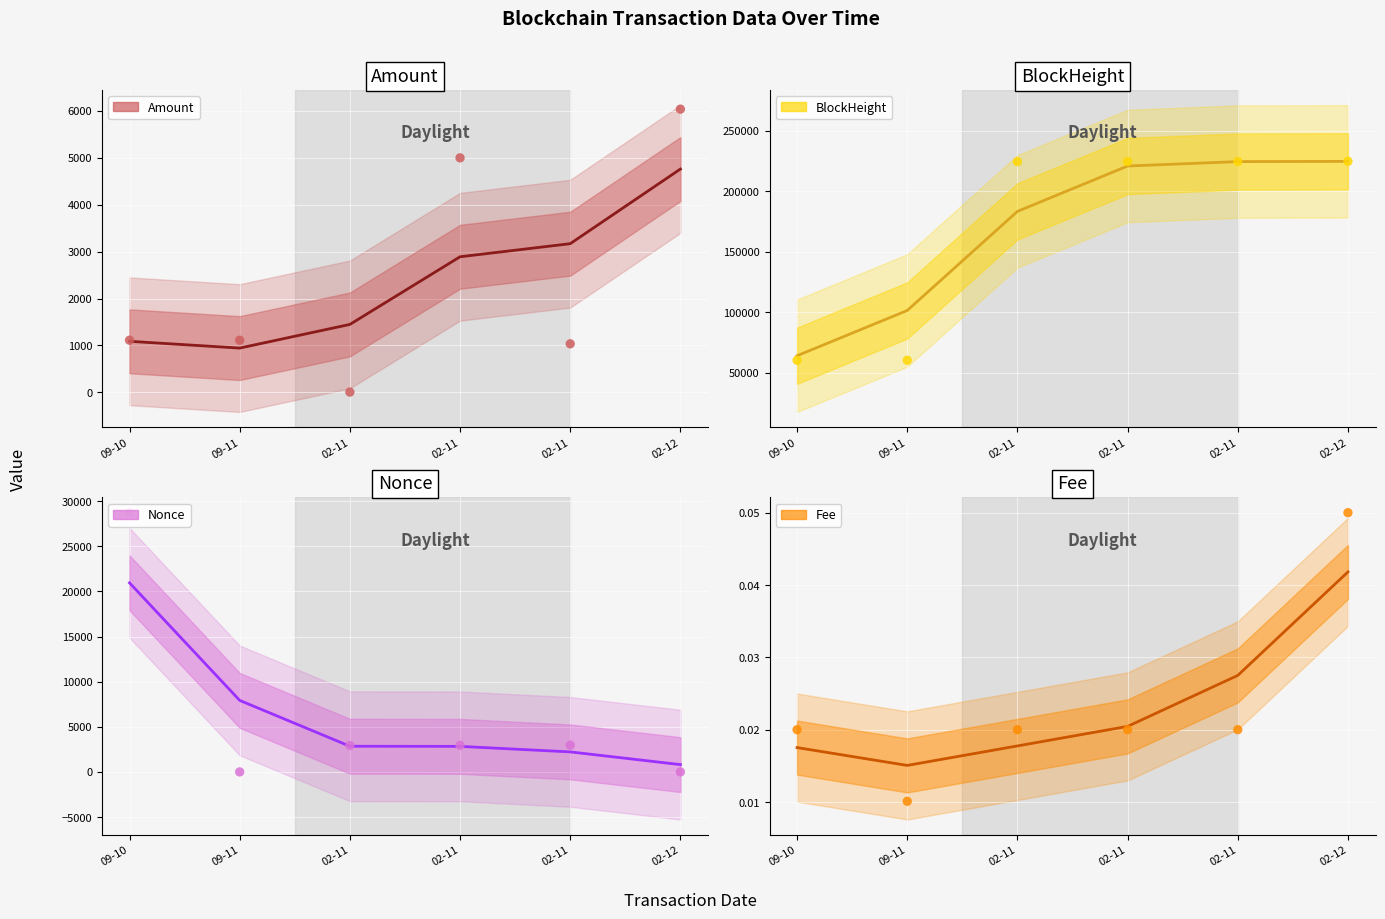

Is the value of Amount at 02-11 greater than the value of BlockHeight at 09-11?

No